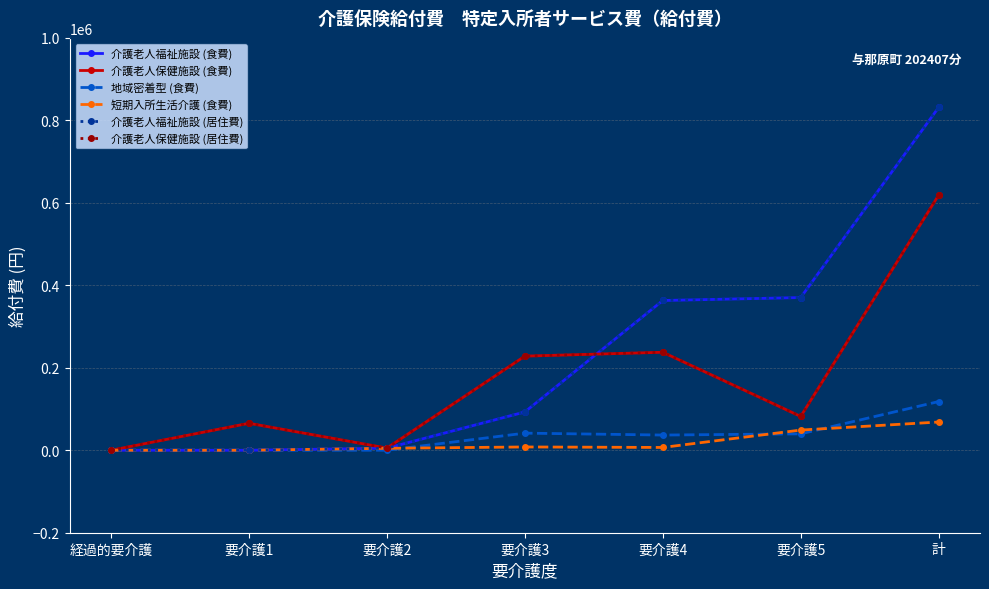

True or false: 介護老人福祉施設 (居住費) and 介護老人保健施設 (居住費) cross at least once.

True